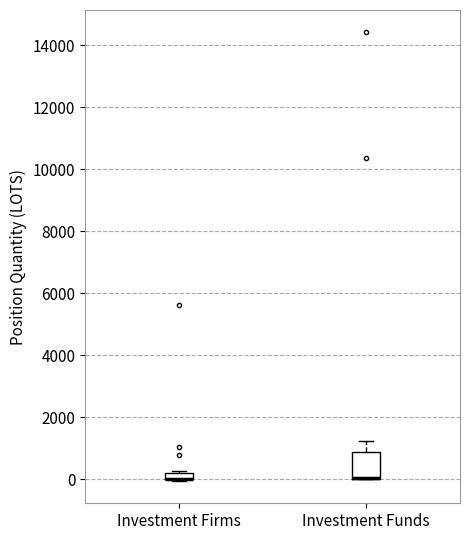

Where is the lower edge of the box for Investment Firms on the y-axis? The values are not printed on the chart, so give them approximately, as read against the axis.

0